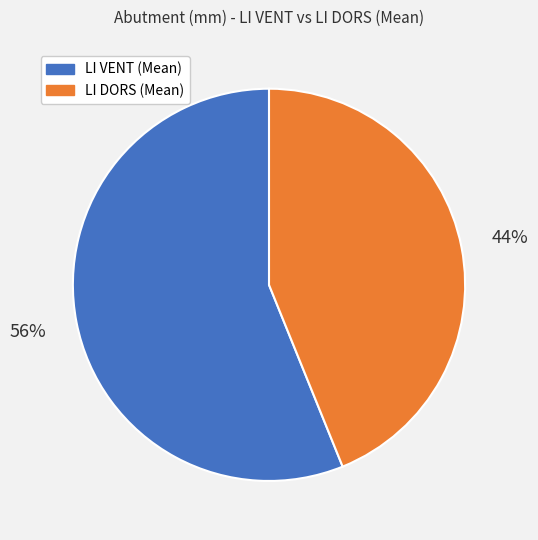

To the nearest percent, what is the difference between the largest and smallest slice percentages?

12%